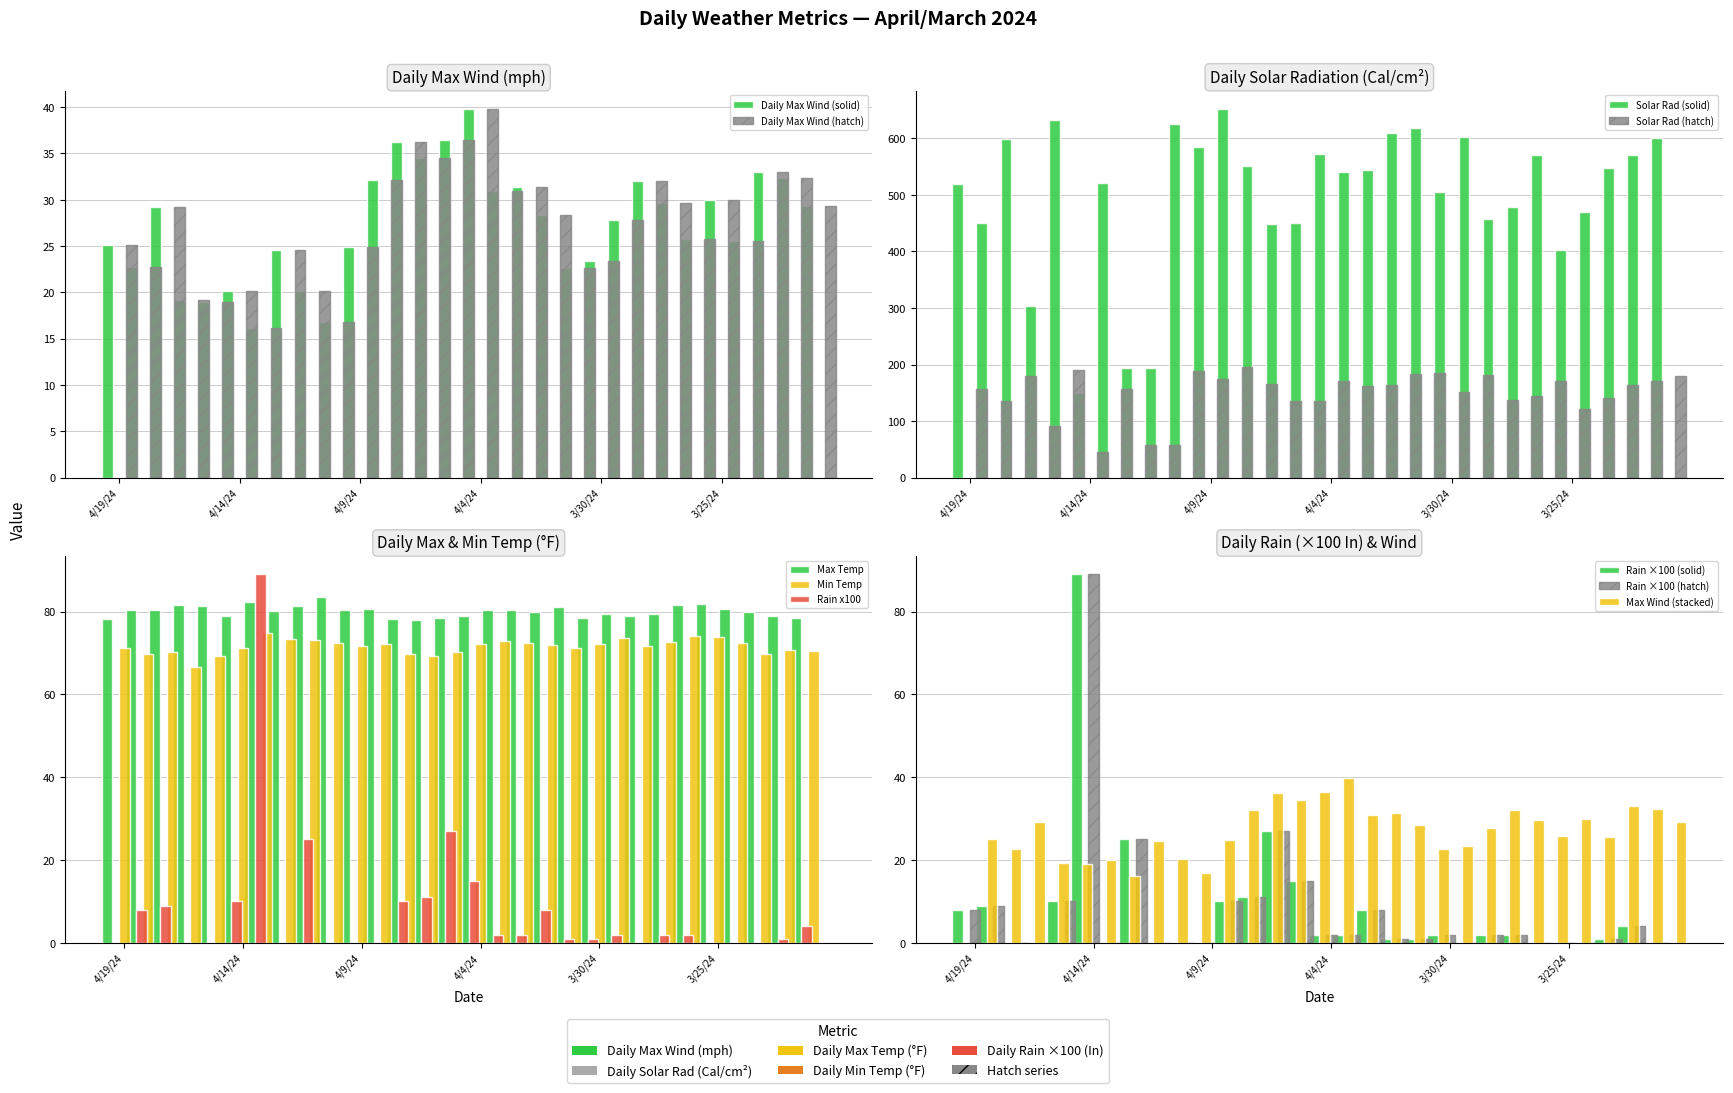

Reading left to right, transcribe all the data shown in this chart.

daily_max_wind: 25.1	22.7	29.2	19.2	19.0	20.1	16.2	24.6	20.2	16.8	24.9	32.1	36.2	34.5	36.4	39.8	30.9	31.4	28.4	22.6	23.4	27.8	32.0	29.7	25.8	30.0	25.6	33.0	32.3	29.3
daily_solar_rad: 520.0	451.0	599.0	303.0	632.0	150.0	521.0	194.0	194.0	626.0	584.0	652.0	551.0	449.0	451.0	572.0	540.0	544.0	610.0	619.0	505.0	602.0	457.0	478.0	570.0	403.0	470.0	547.0	571.0	601.0
daily_rain: 8.0	9.0	0.0	0.0	10.0	89.0	0.0	25.0	0.0	0.0	0.0	10.0	11.0	27.0	15.0	2.0	2.0	8.0	1.0	1.0	2.0	0.0	2.0	2.0	0.0	0.0	0.0	1.0	4.0	0.0
daily_max_temp: 78.1	80.3	80.3	81.7	81.3	78.9	82.3	80.1	81.3	83.5	80.5	80.7	78.3	78.0	78.4	78.9	80.5	80.3	80.0	81.2	78.4	79.4	79.0	79.4	81.7	81.8	80.7	79.8	78.9	78.4
daily_min_temp: 71.3	69.7	70.2	66.6	69.3	71.1	74.8	73.3	73.1	72.3	71.6	72.2	69.7	69.4	70.2	72.2	73.0	72.5	72.0	71.2	72.2	73.6	71.8	72.6	74.2	73.8	72.4	69.7	70.8	70.5